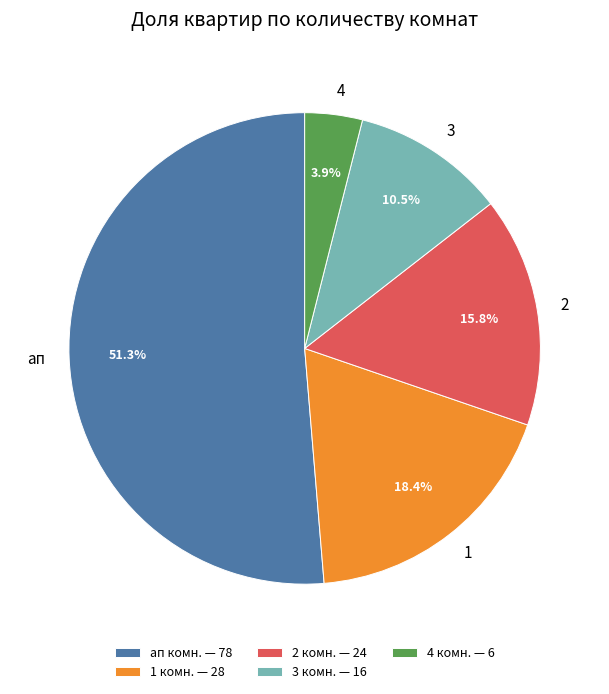

What percentage is NOT represented by 1?

81.6%